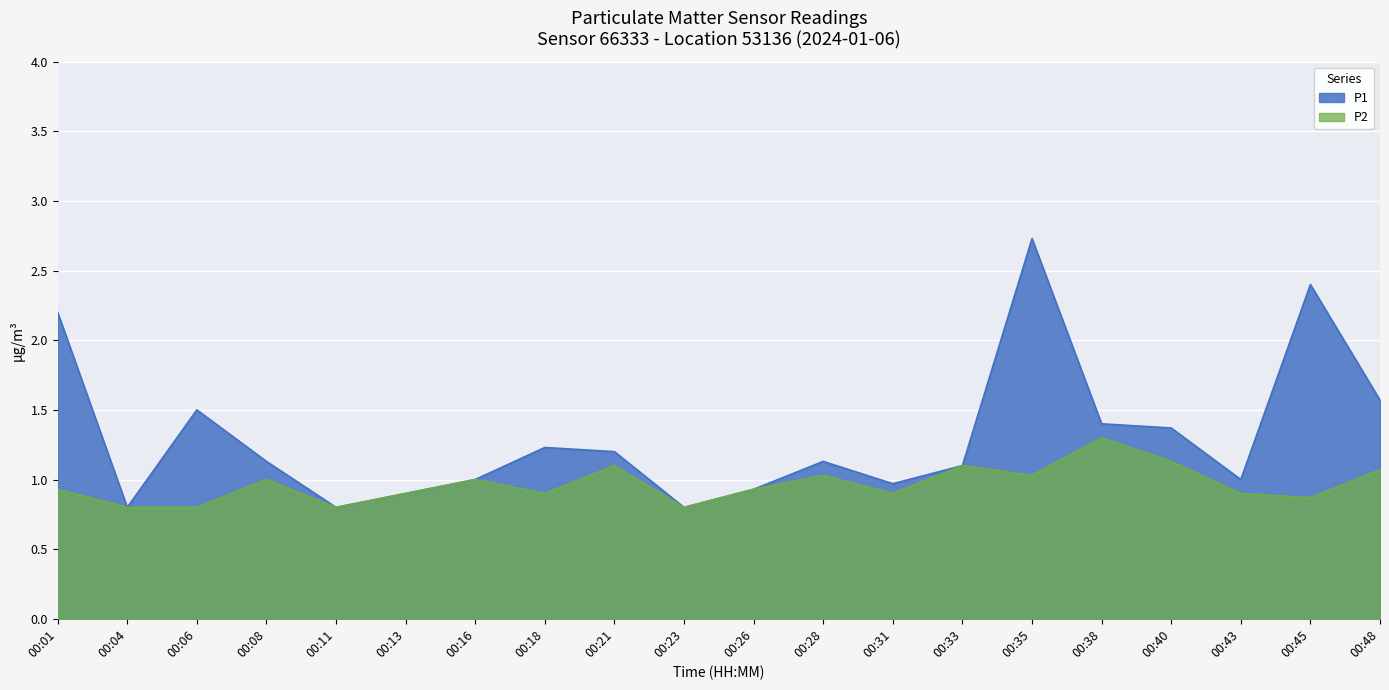

What is the value of the P2 point at the 14th from the left?

1.1